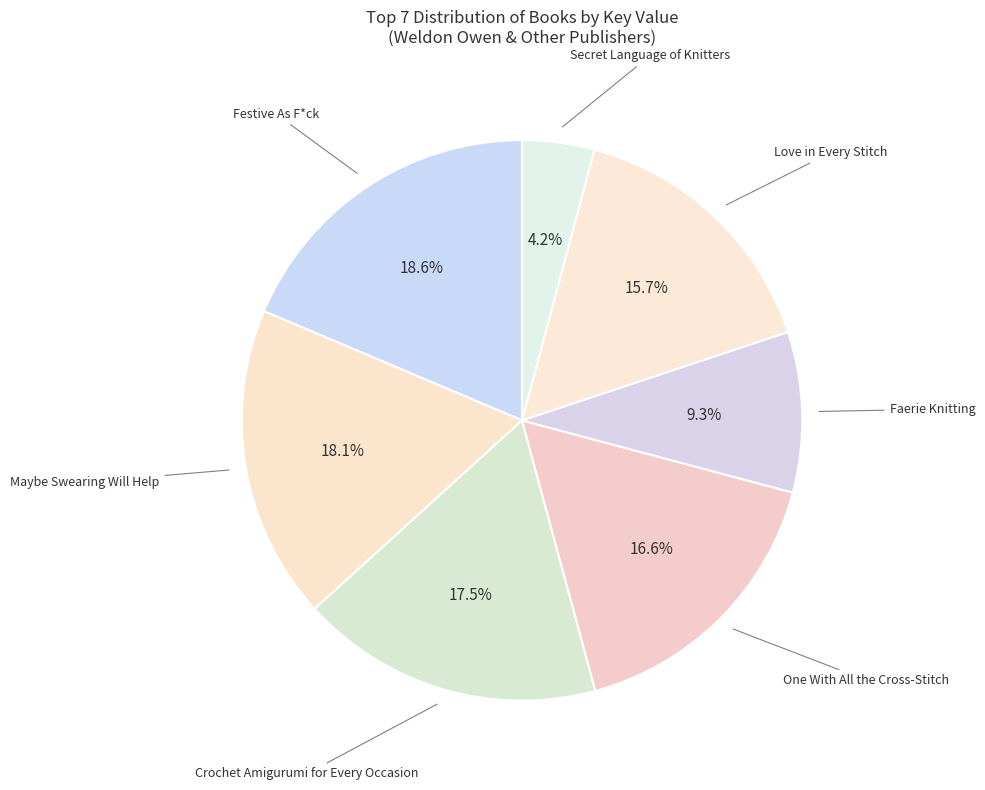

Is it true that Festive As F*ck is 13% of the pie?

False